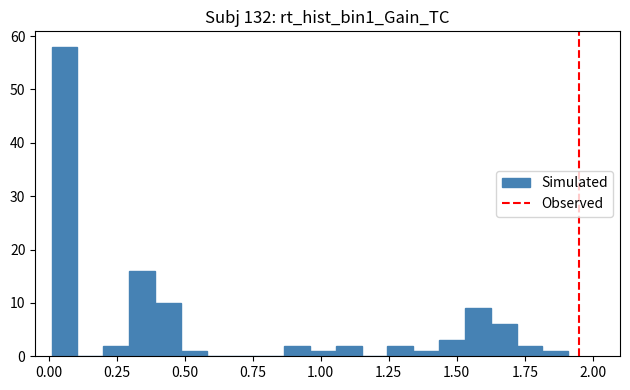

Read against the x-axis, roughly where is the centre of the tallest bar?

0.05